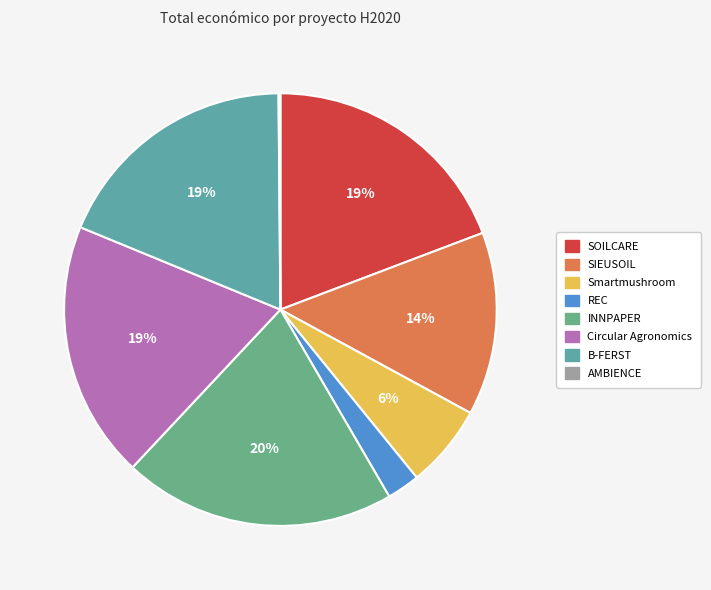

Rank the categories by value from lowest to highest.

AMBIENCE, REC, Smartmushroom, SIEUSOIL, B-FERST, Circular Agronomics, SOILCARE, INNPAPER